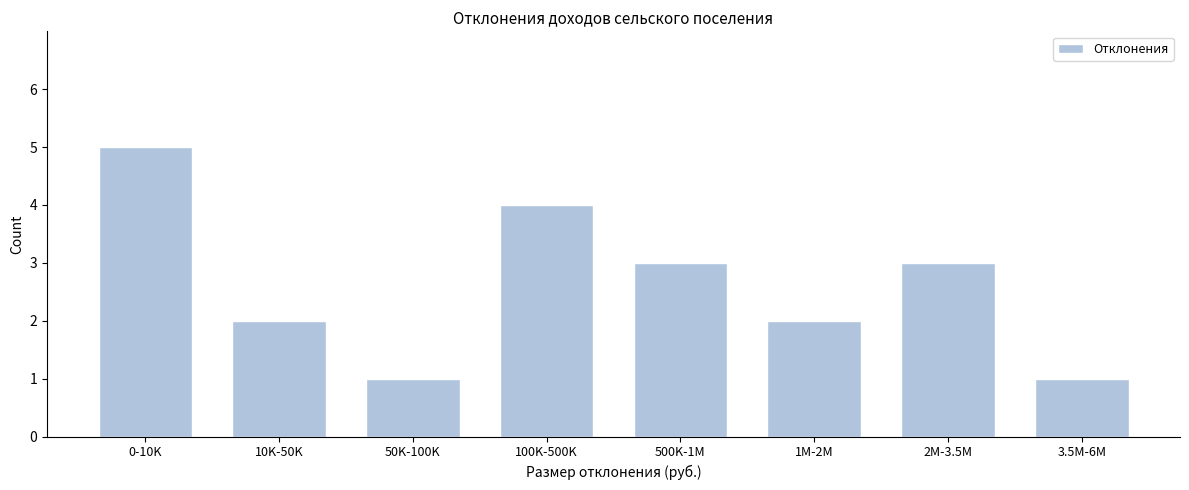

Reading right to left, list all the values displayed in this chart.

3.5M-6M=1	2M-3.5M=3	1M-2M=2	500K-1M=3	100K-500K=4	50K-100K=1	10K-50K=2	0-10K=5